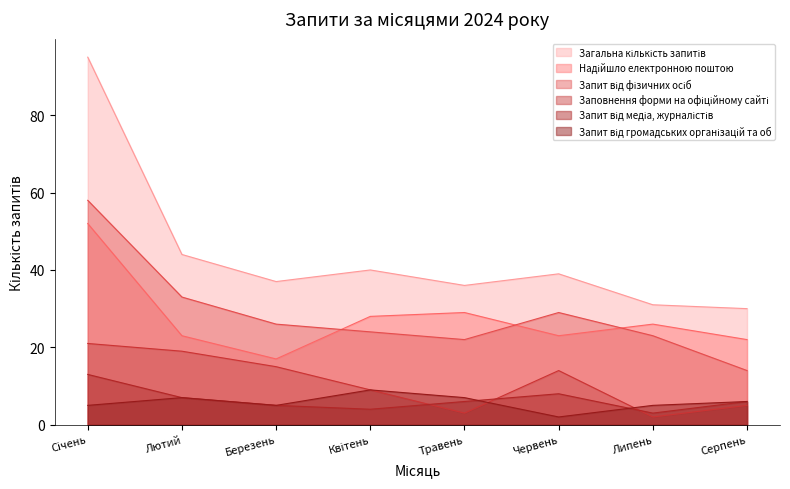

What is the minimum value for Надійшло електронною поштою?

17